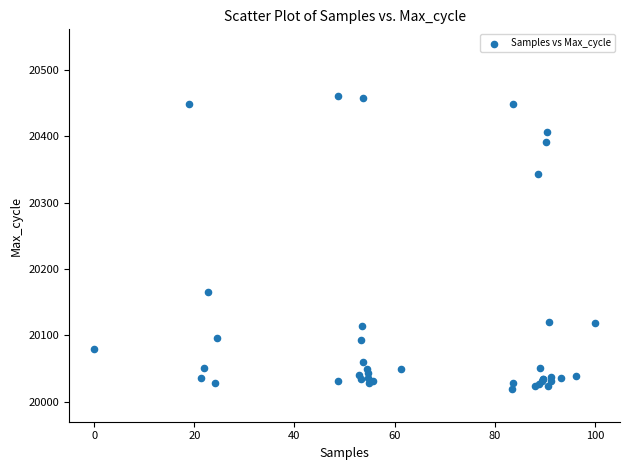

What Y value in the scatter plot is closest to 20240?

20165